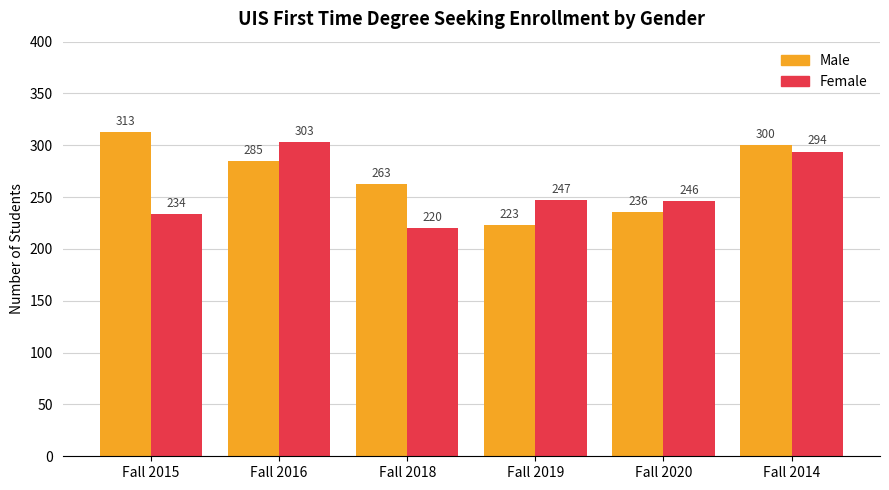

At which label does Male first exceed 285?

Fall 2015